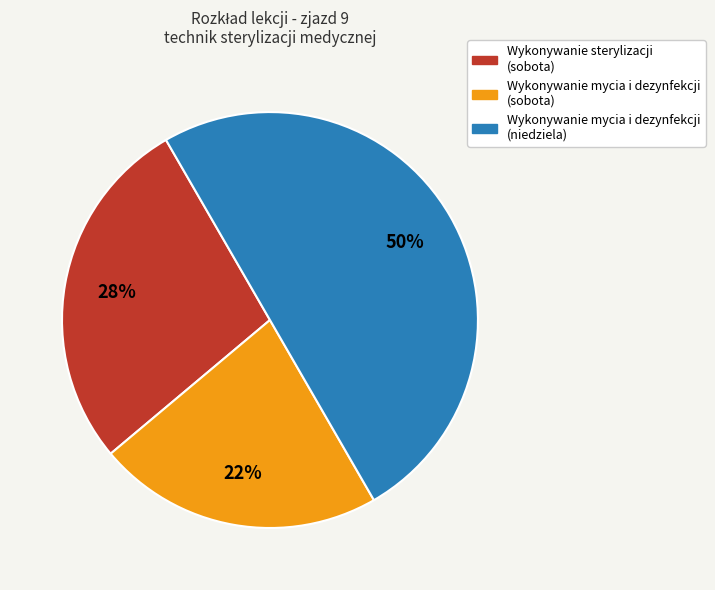

Do Wykonywanie mycia i dezynfekcji (sobota) and Wykonywanie mycia i dezynfekcji (niedziela) together represent more than half of the pie?

Yes